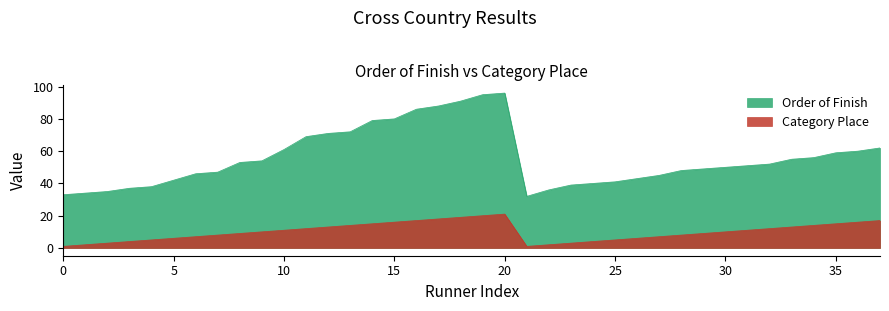

Rank the series by their average value, from highest to lowest.

Order of Finish, Category Place